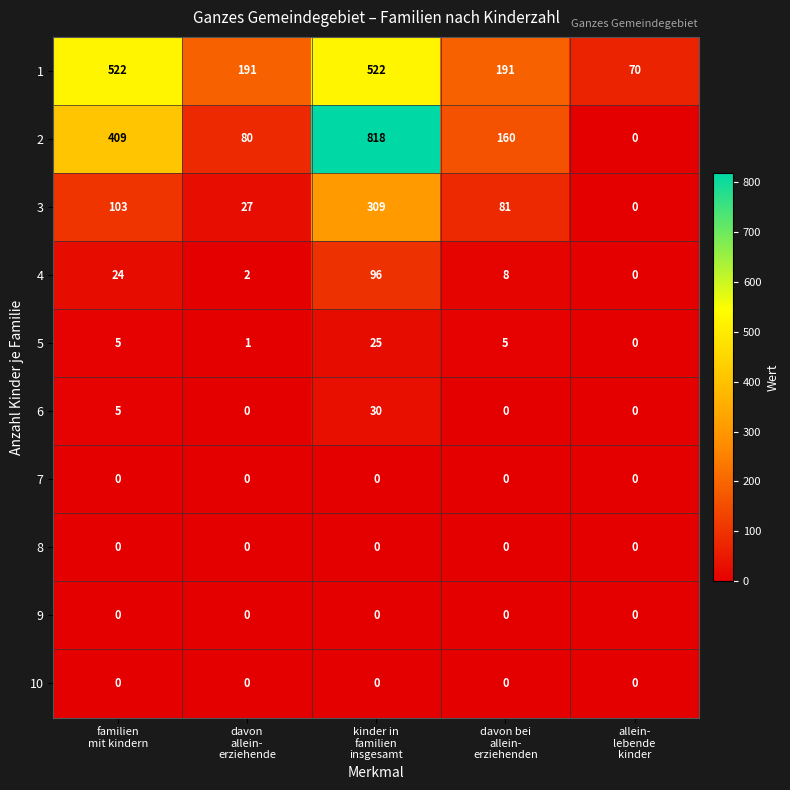

What is the difference between the maximum and minimum values in the 6 series?

30